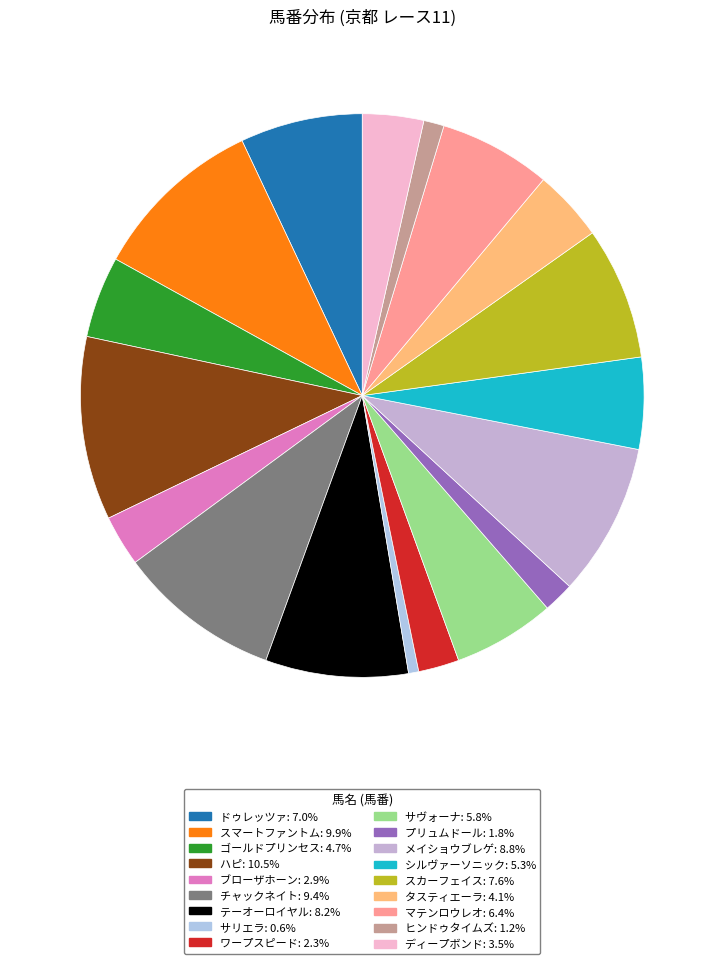

What is the smallest slice in the pie chart?

サリエラ